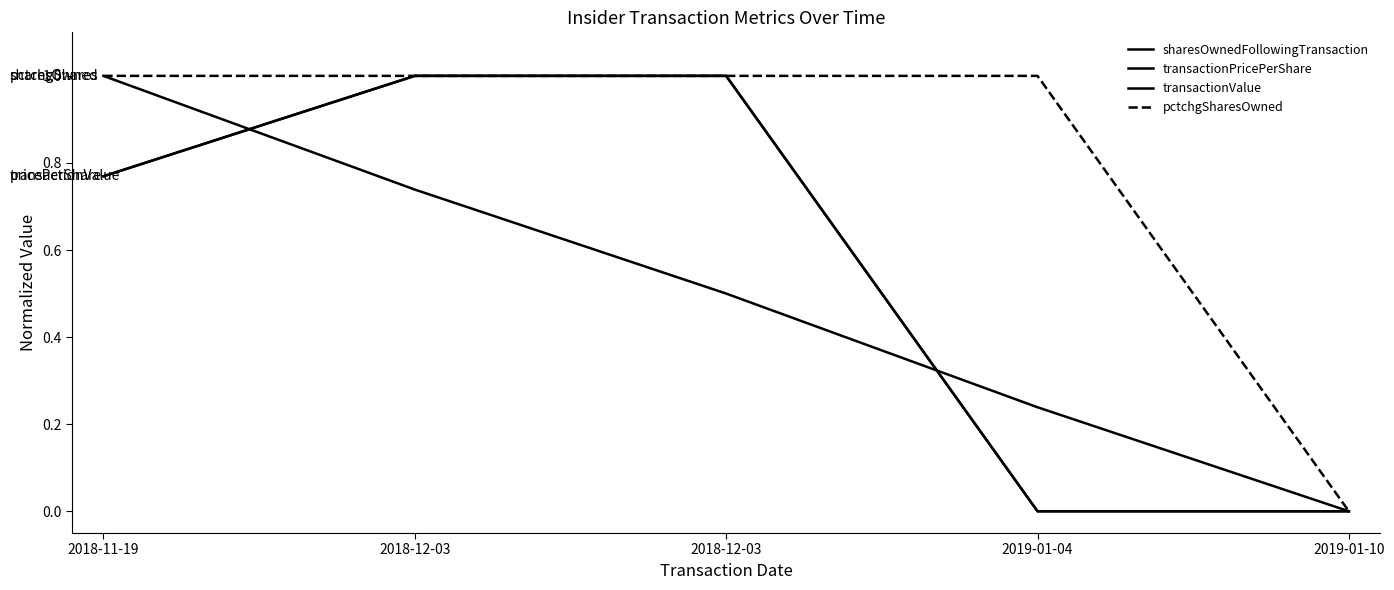

Does the chart display data point markers on the line(s)?

No